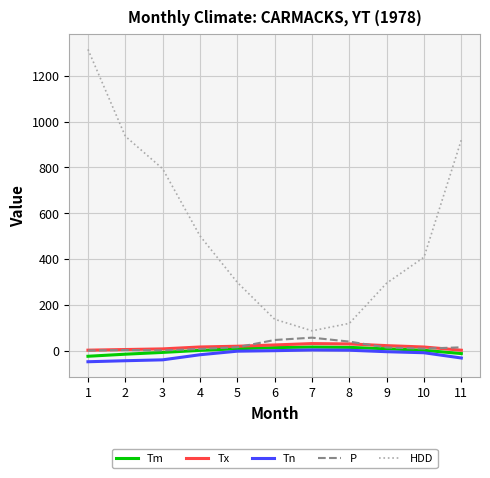

The value of HDD at 6 is 80.7. True or false?

False